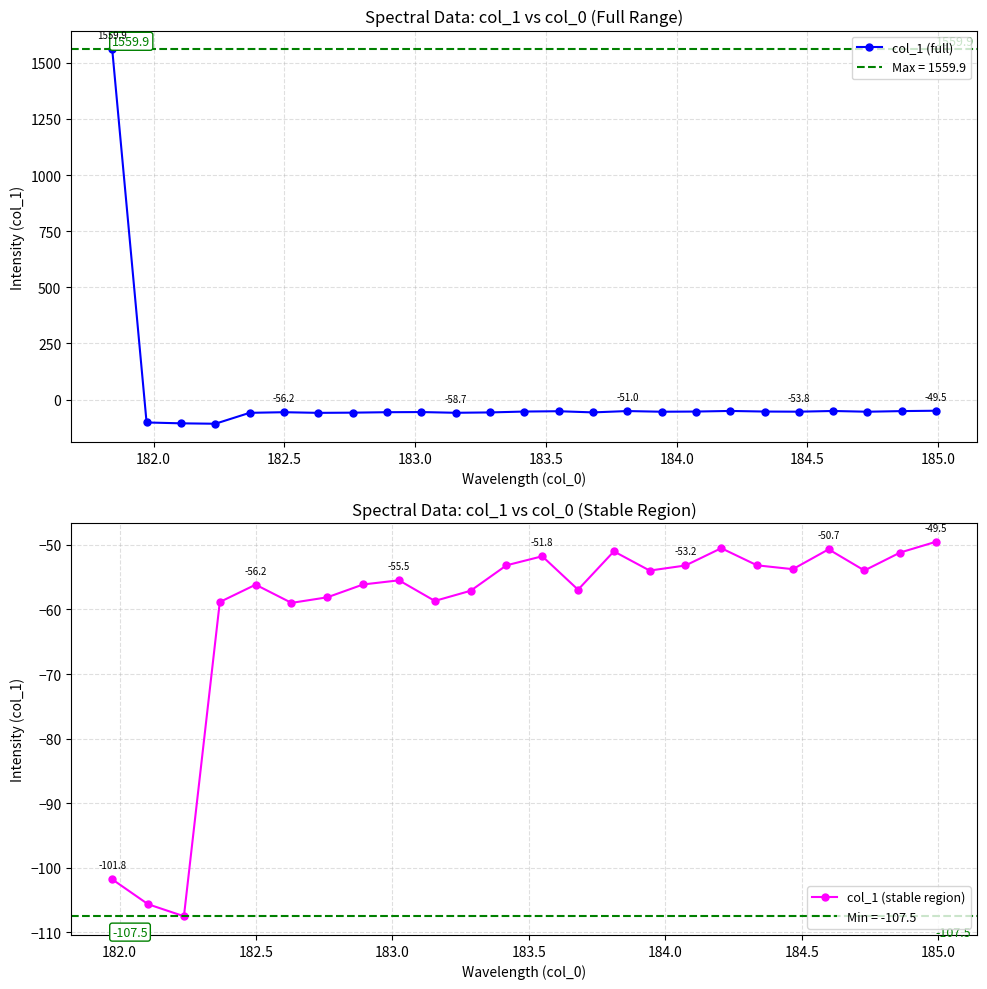

What is the value of the col_1 (full) point at the 20th from the left?

-53.2